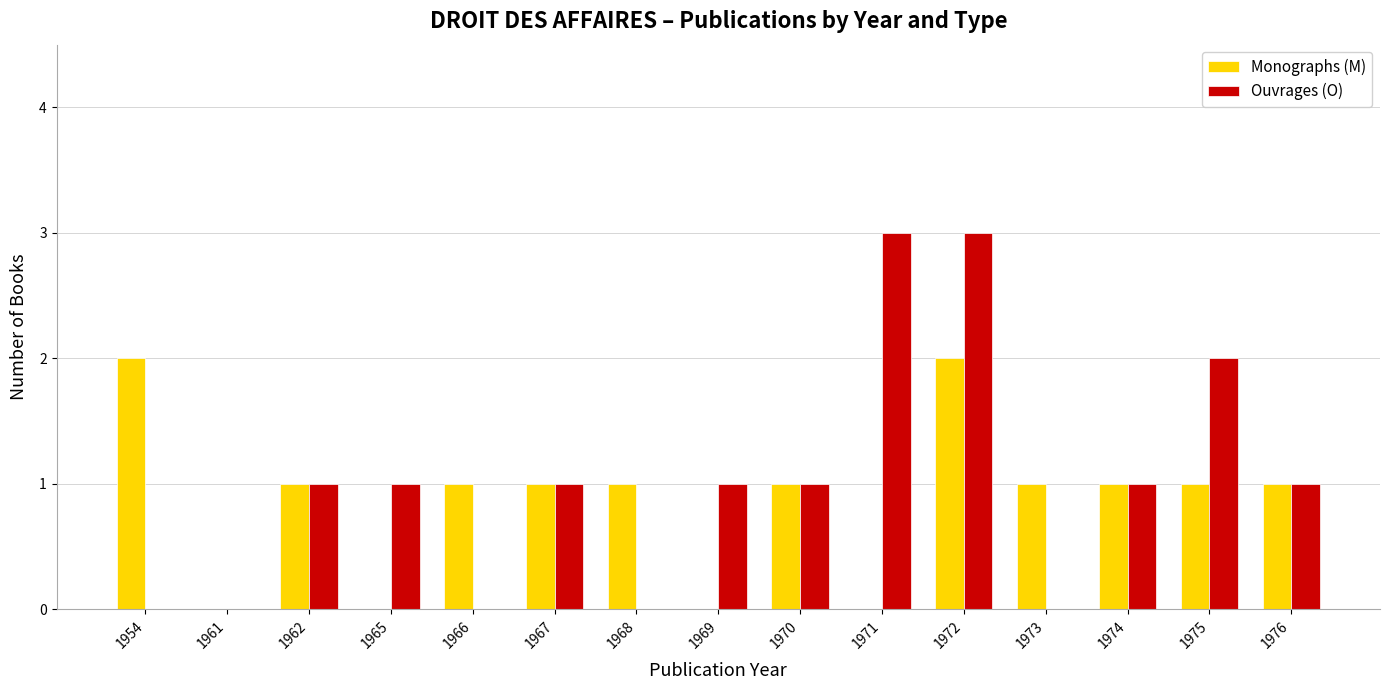

The Ouvrages (O) series shows 0 at 1974. True or false?

False